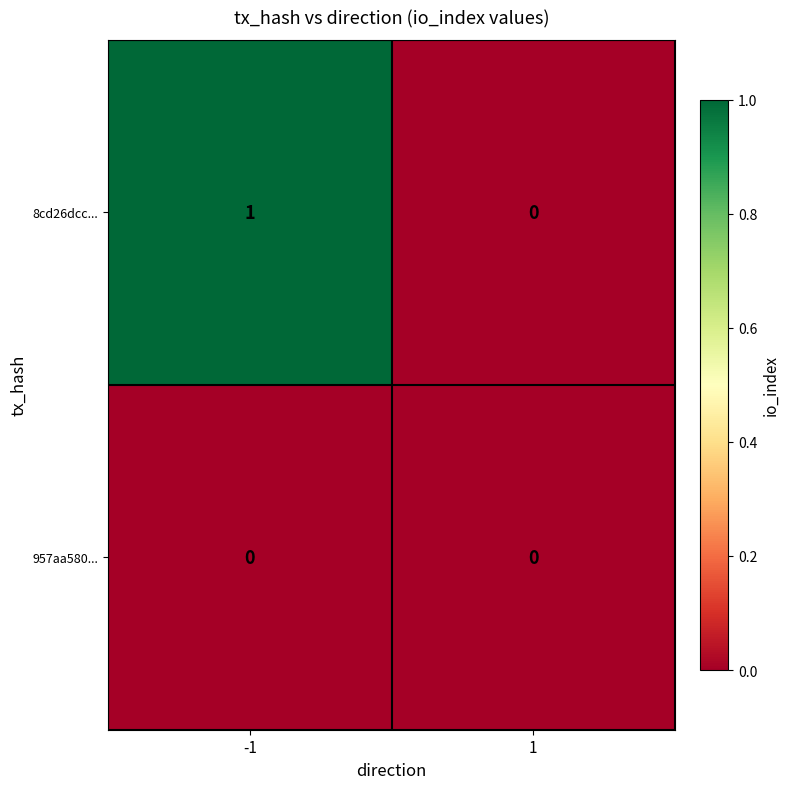

Which series has the widest spread of values?

8cd26dcc...